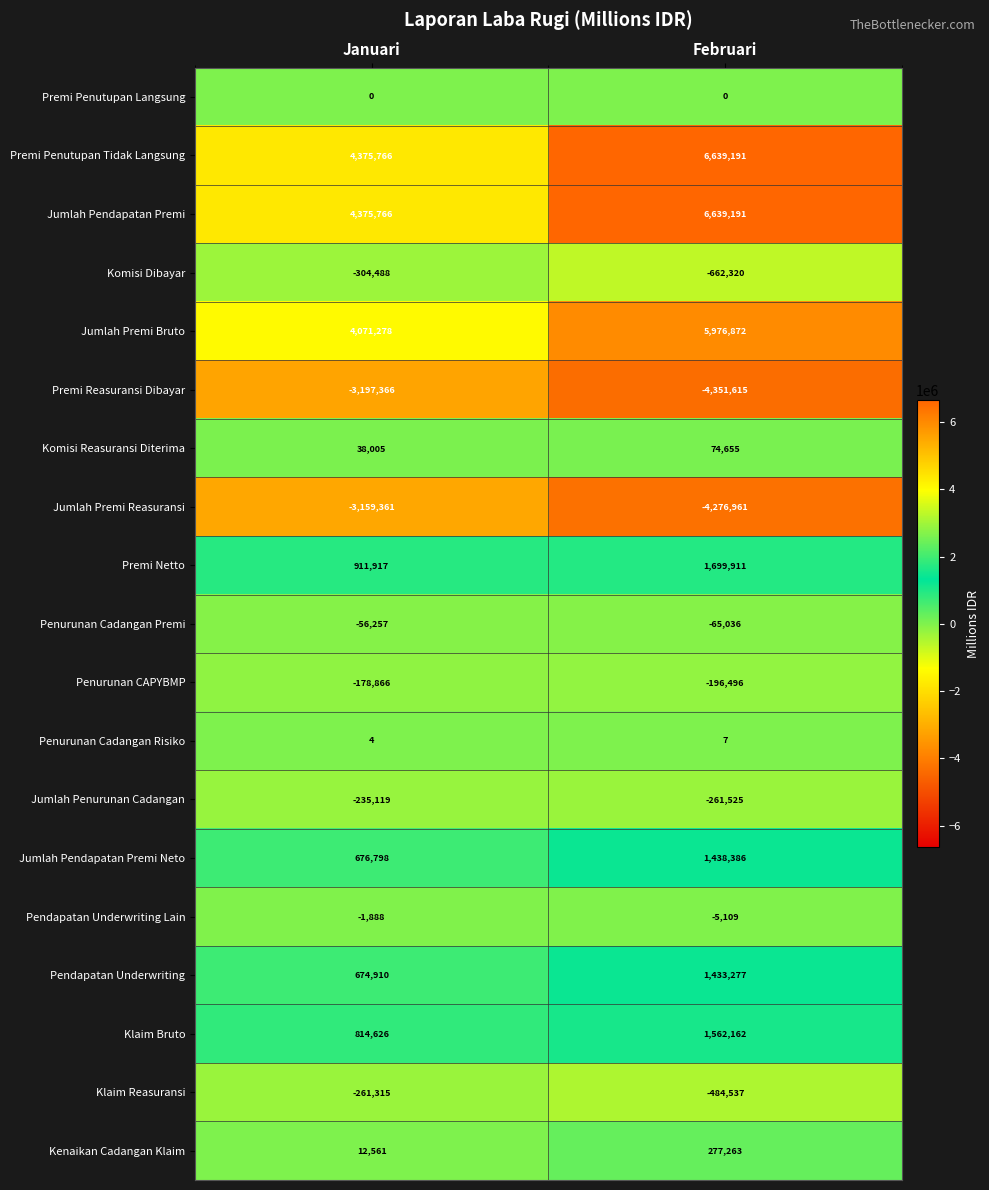

At which category is the sum across all series the highest?

Februari